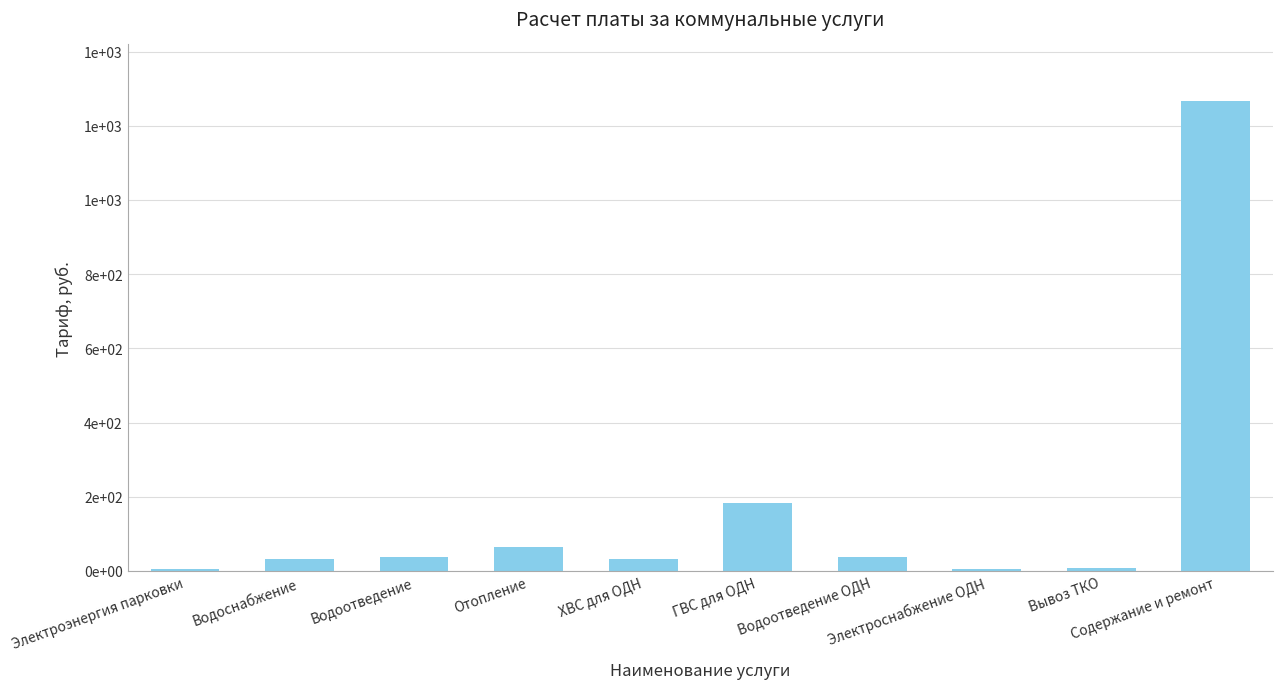

How many data points are less than 37?

5